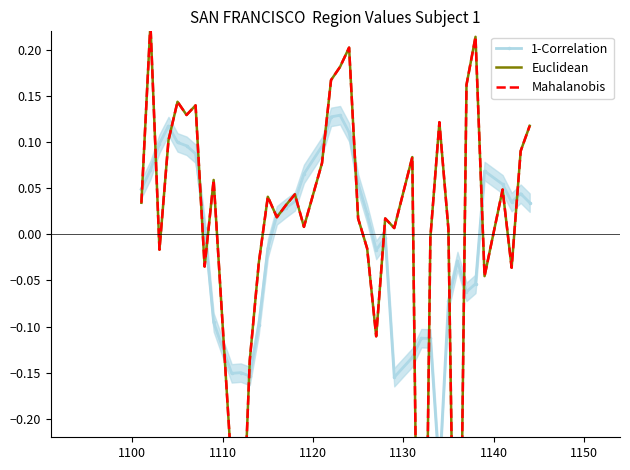

True or false: Euclidean and Mahalanobis cross at least once.

False